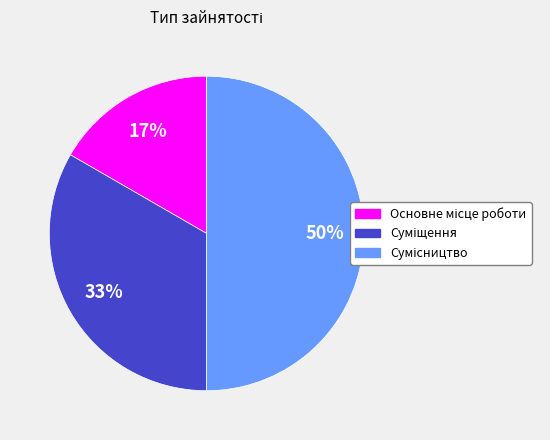

To the nearest percent, what is the average slice percentage?

33%